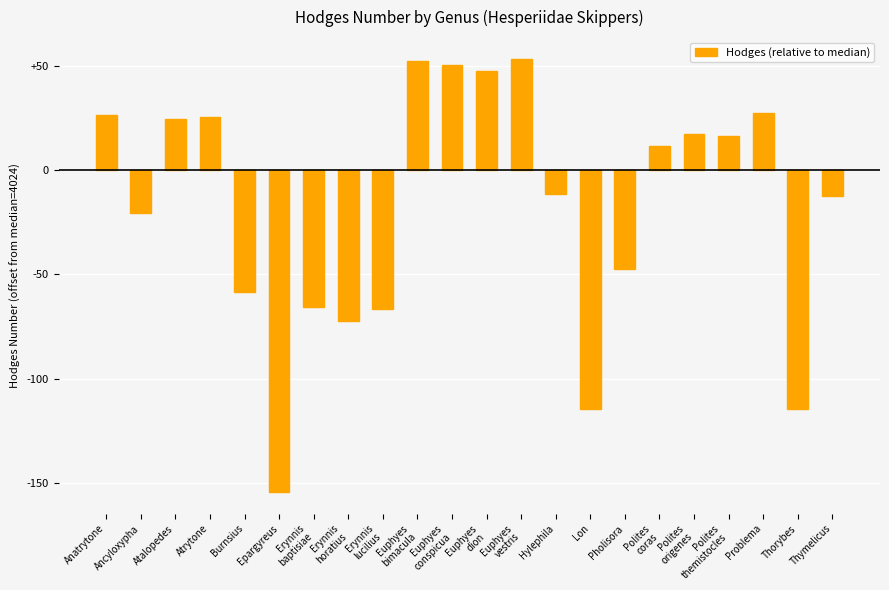

What is the greatest value displayed?

53.5